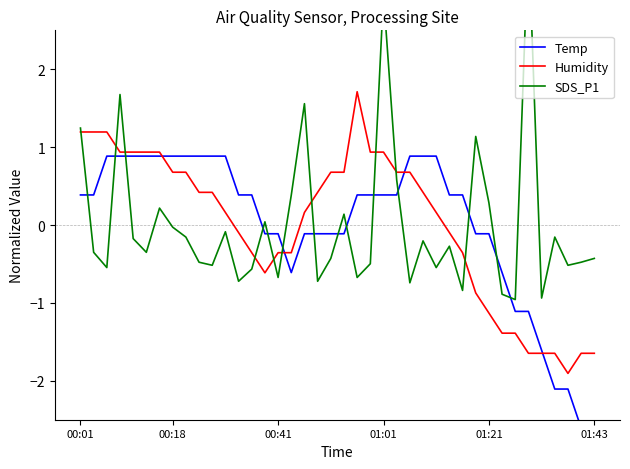

How many times do Humidity and Temp cross each other?

4